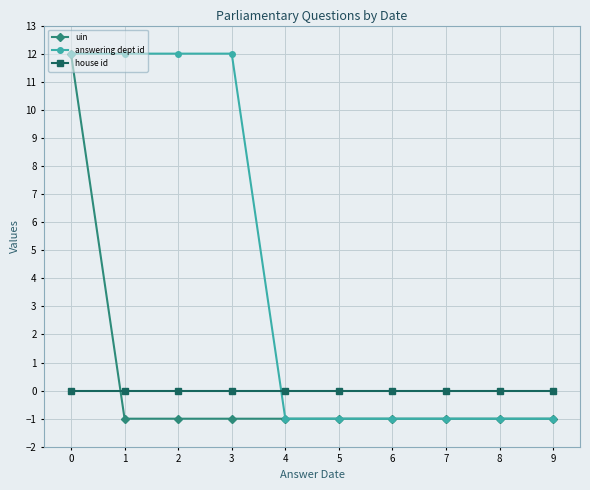

What is the value of the answering dept id point at the 3rd from the left?

12.0